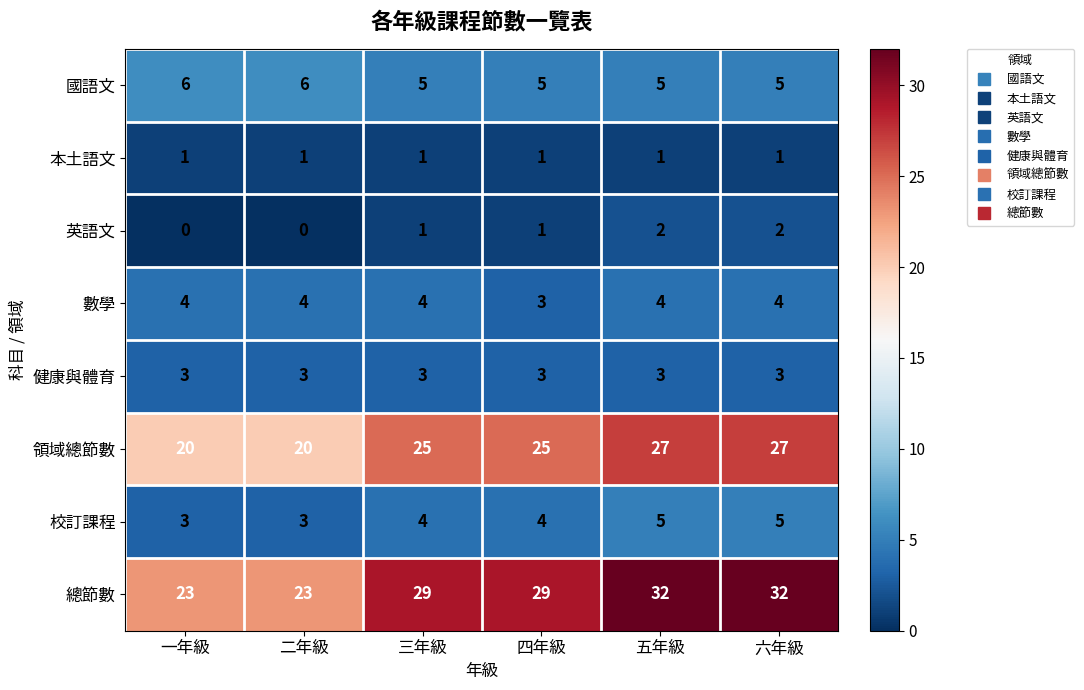

Which series has the largest range (max minus min)?

總節數